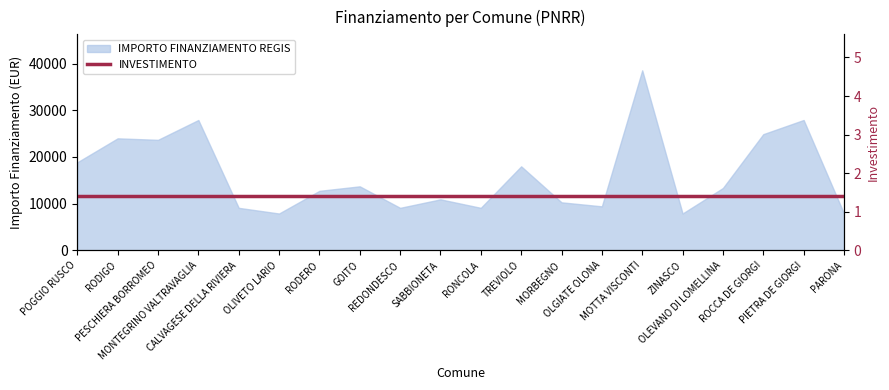

Is it true that the value at RODERO is 18806?

False